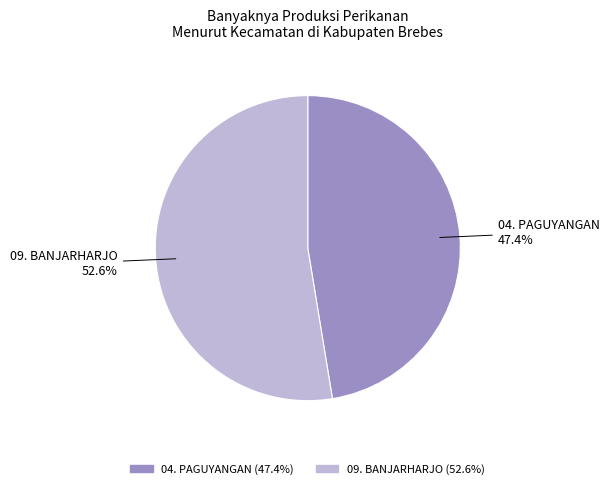

Which slice is the largest?

09. BANJARHARJO